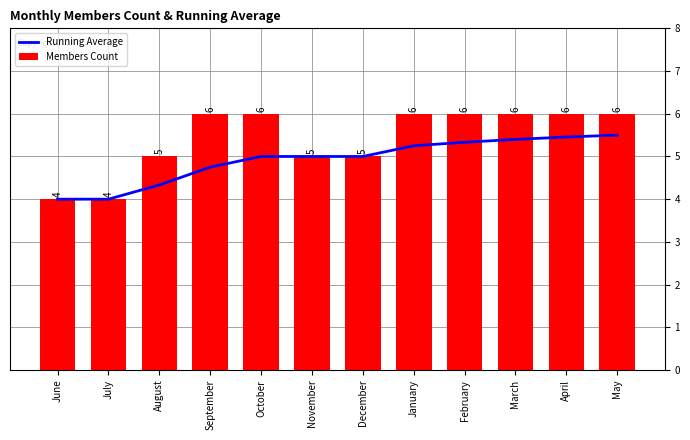

Reading right to left, list all the values displayed in this chart.

Running Average: 5.5	5.5	5.4	5.3	5.2	5.0	5.0	5.0	4.8	4.3	4.0	4.0
Members Count: 6.0	6.0	6.0	6.0	6.0	5.0	5.0	6.0	6.0	5.0	4.0	4.0